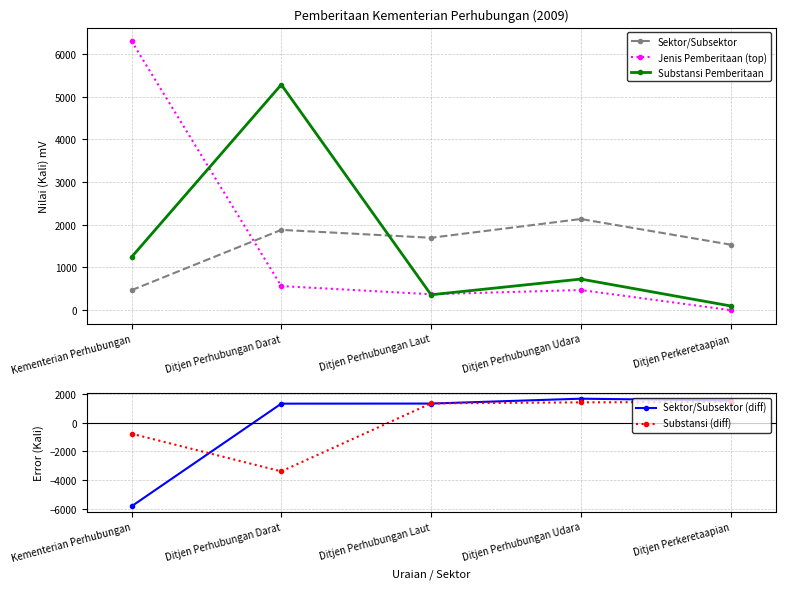

What is the difference between the maximum and second lowest values in the Substansi (diff) series?

2210